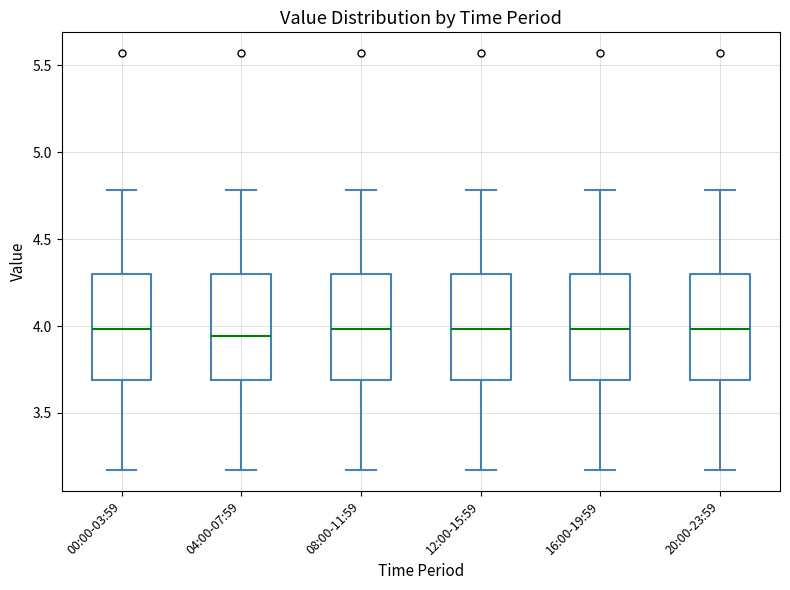

Reading left to right, transcribe this box plot: for each box, give where its median line is, the range the box spans, and where its two whiskers end, as read against the y-axis. The values are not printed on the chart, so give them approximately, as read against the axis.

00:00-03:59: median 4.00, box 3.70 to 4.30, whiskers 3.15 to 4.80
04:00-07:59: median 3.95, box 3.70 to 4.30, whiskers 3.15 to 4.80
08:00-11:59: median 4.00, box 3.70 to 4.30, whiskers 3.15 to 4.80
12:00-15:59: median 4.00, box 3.70 to 4.30, whiskers 3.15 to 4.80
16:00-19:59: median 4.00, box 3.70 to 4.30, whiskers 3.15 to 4.80
20:00-23:59: median 4.00, box 3.70 to 4.30, whiskers 3.15 to 4.80